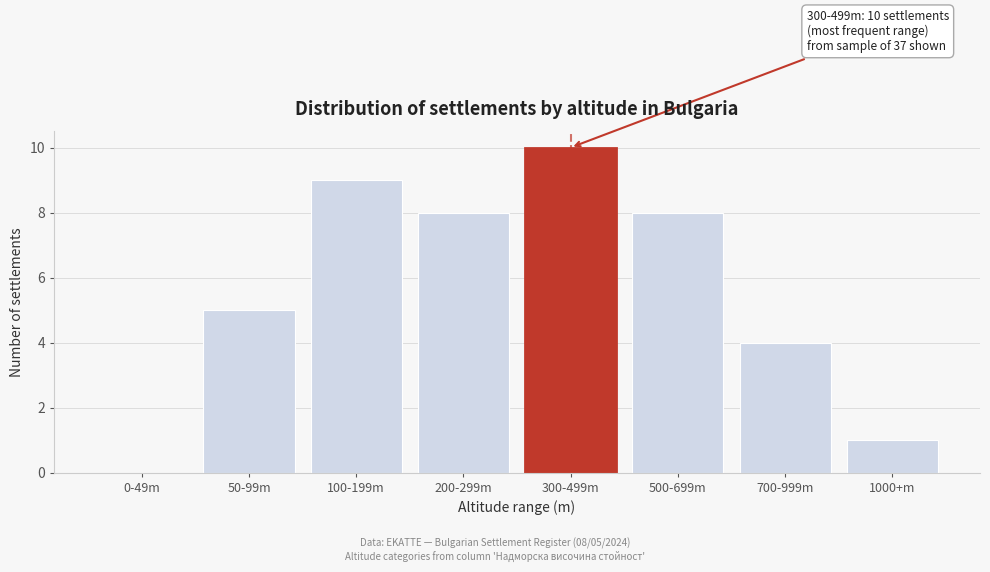

Reading right to left, what are all the values shown in this chart?

1000+m=1	700-999m=4	500-699m=8	300-499m=10	200-299m=8	100-199m=9	50-99m=5	0-49m=0